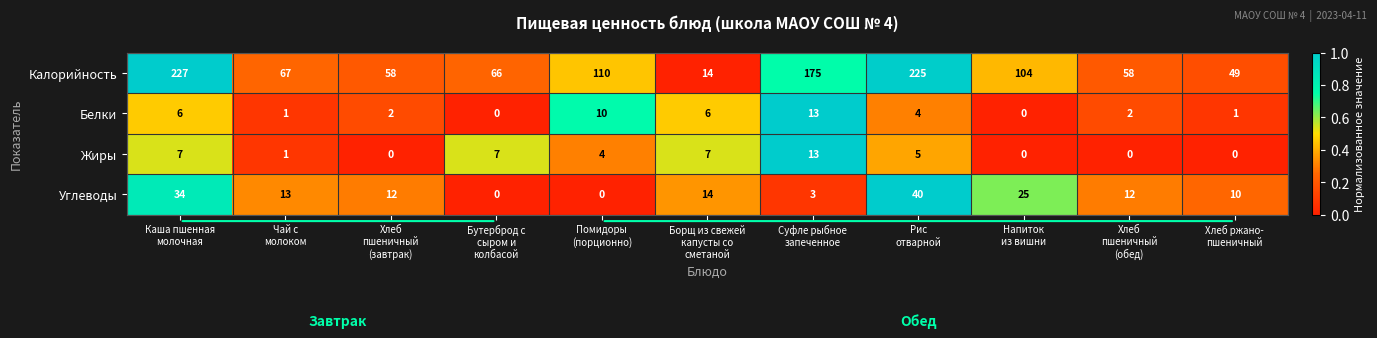

What is the spread (max minus min) of values at Рис
отварной?

221